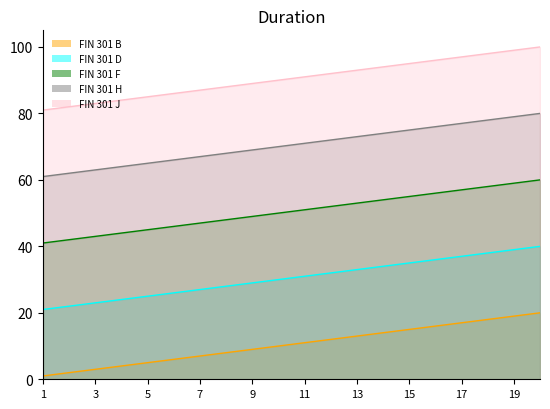

What is the sum of all FIN 301 B values?

210